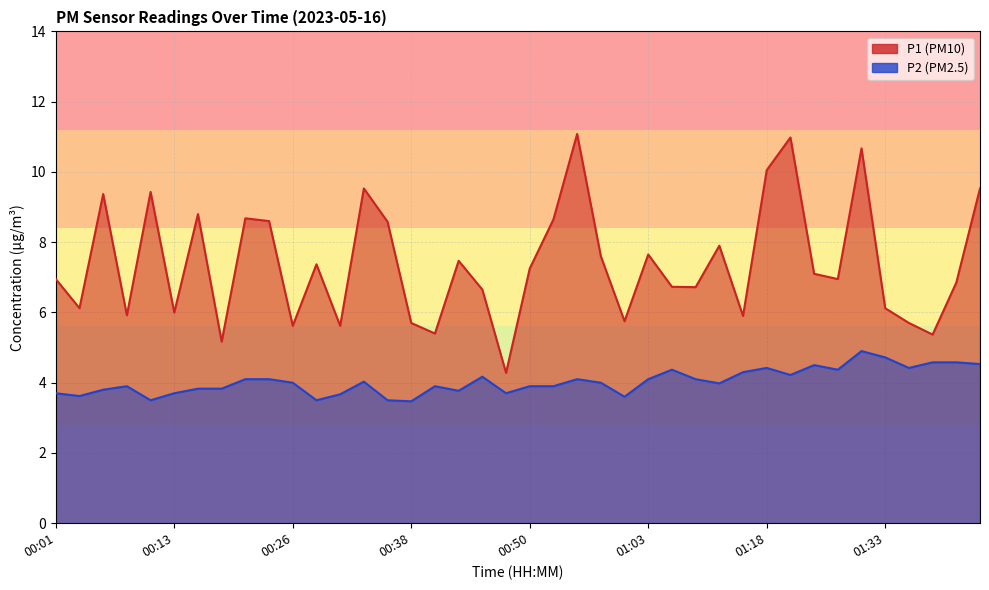

What are all the series names shown in the legend?

P1, P2